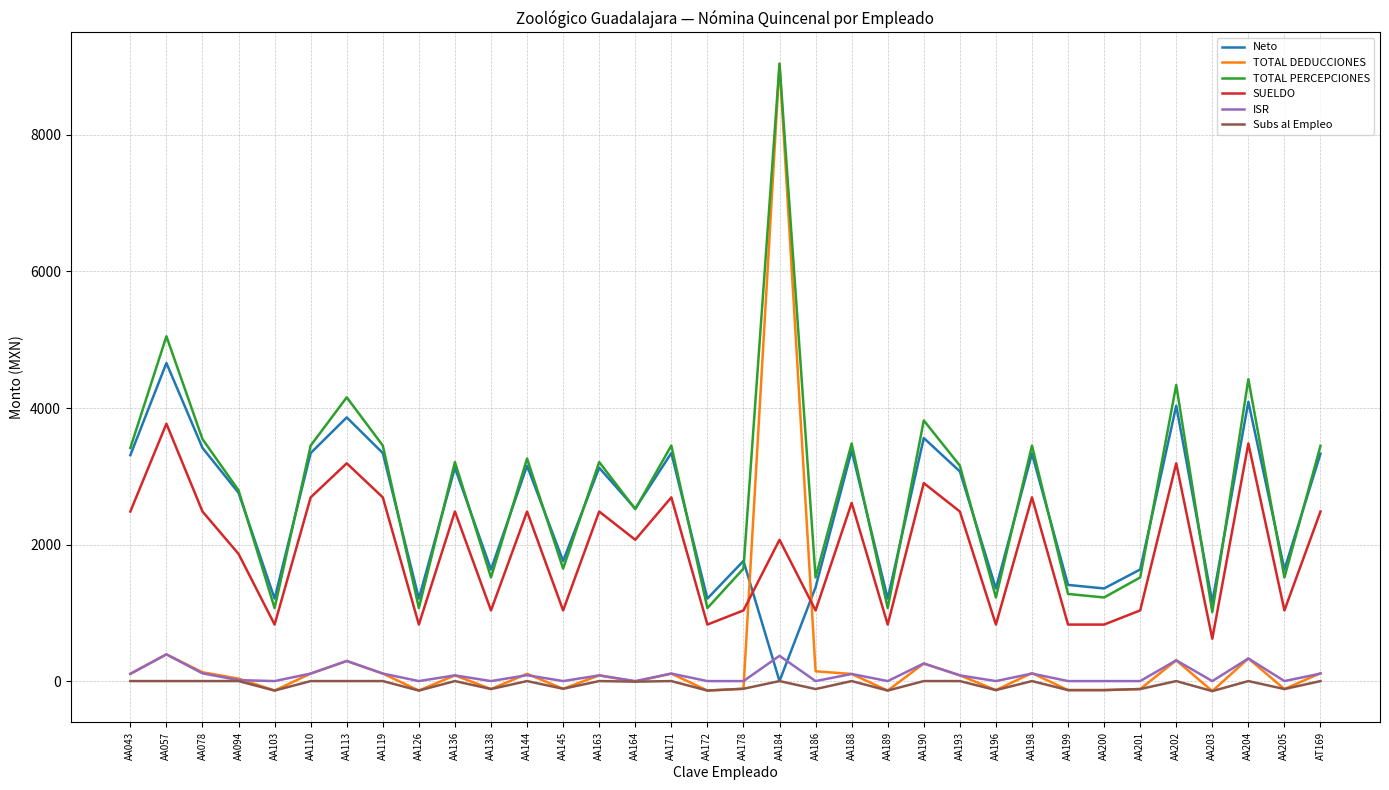

The value of SUELDO at AA164 is 521.8. True or false?

False